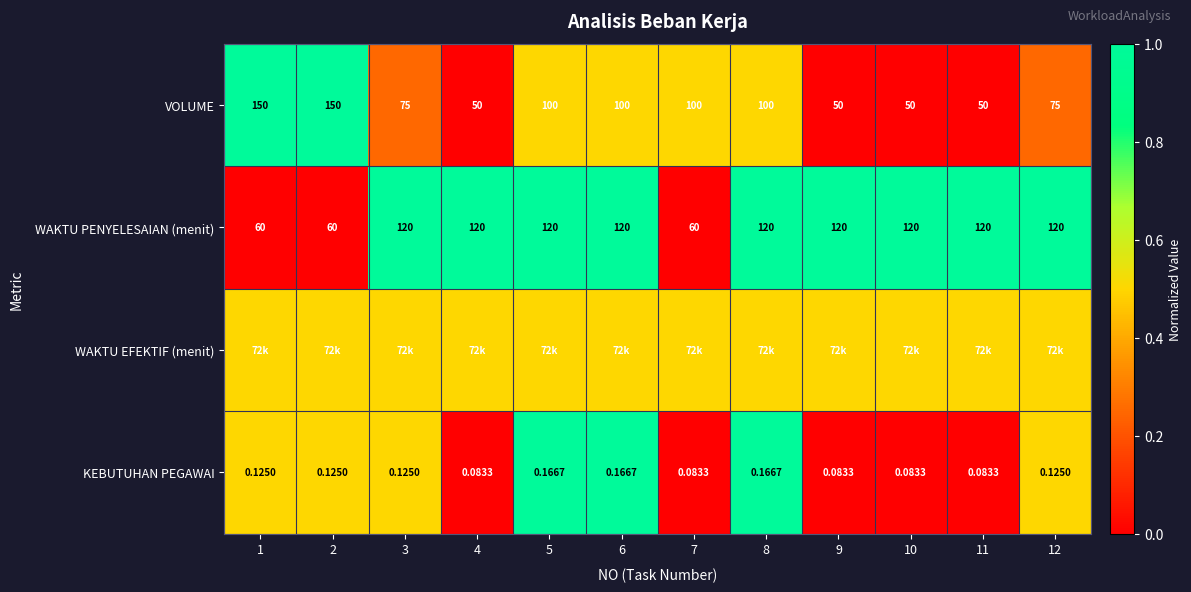

How many data points in VOLUME are less than 100?

6